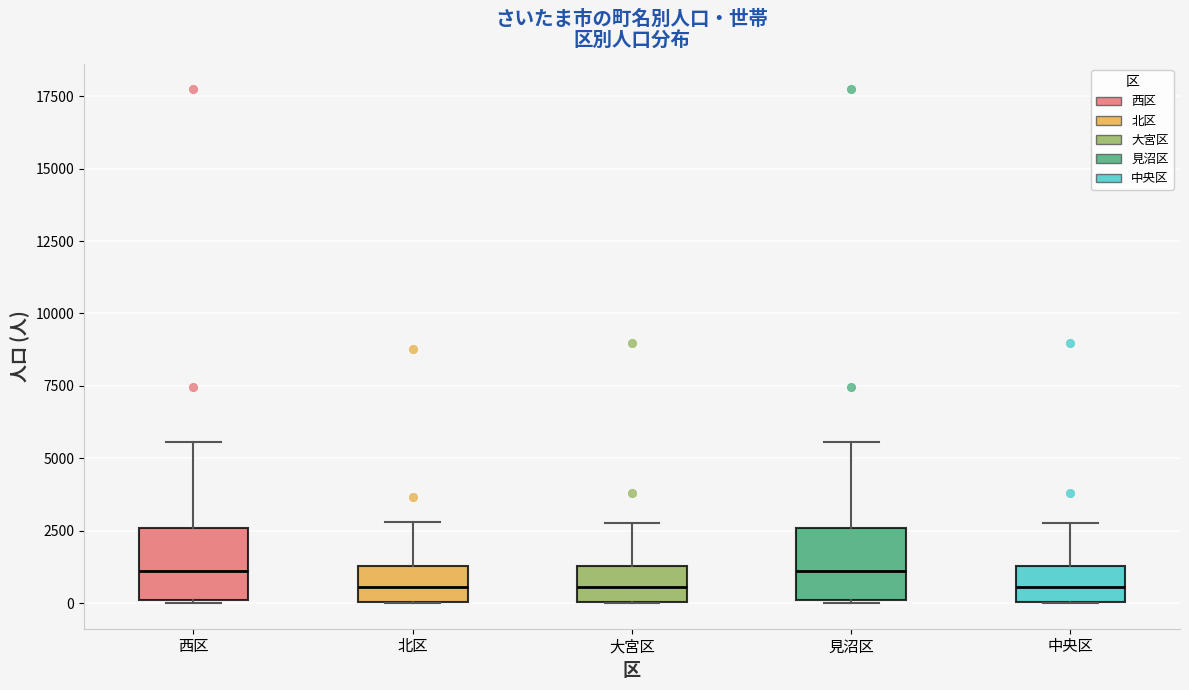

Reading left to right, transcribe this box plot: for each box, give where its median line is, the range the box spans, and where its two whiskers end, as read against the y-axis. The values are not printed on the chart, so give them approximately, as read against the axis.

西区: median 1000, box 0 to 2500, whiskers 0 to 5500
北区: median 500, box 0 to 1500, whiskers 0 to 3000
大宮区: median 500, box 0 to 1500, whiskers 0 to 3000
見沼区: median 1000, box 0 to 2500, whiskers 0 to 5500
中央区: median 500, box 0 to 1500, whiskers 0 to 3000